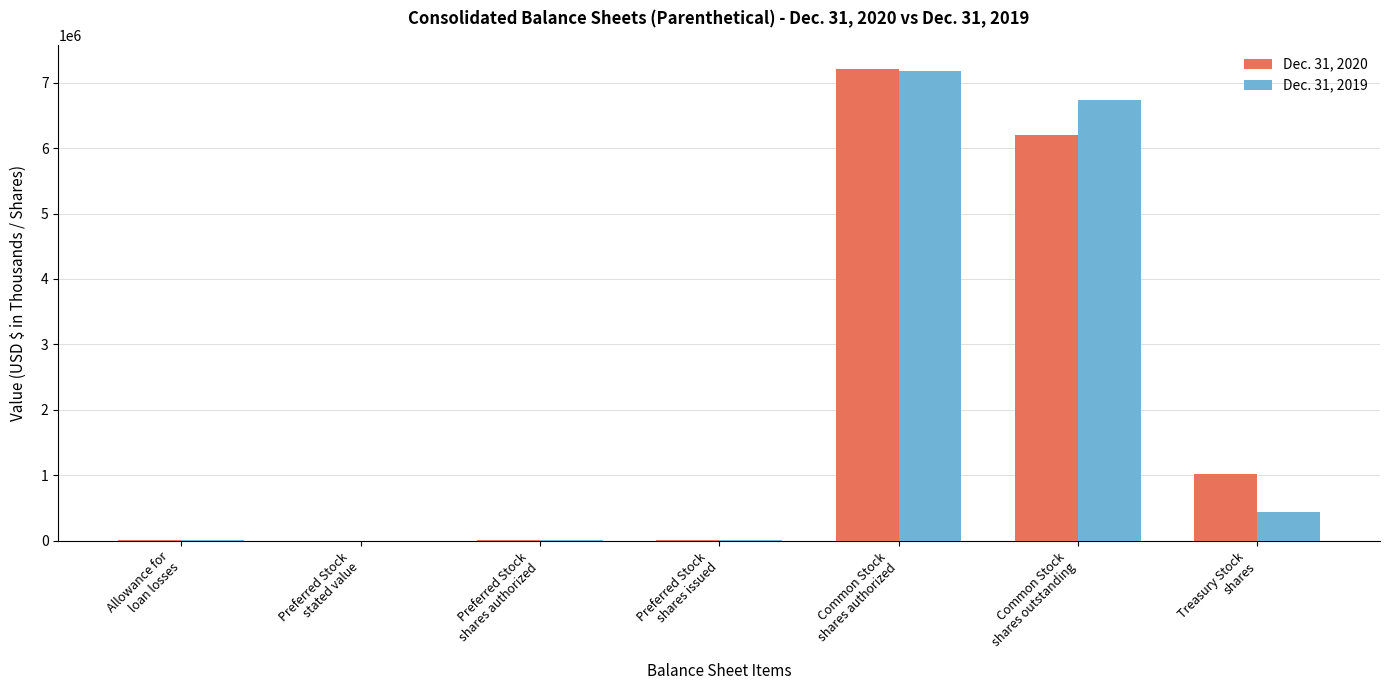

What is the greatest value displayed?

7212727